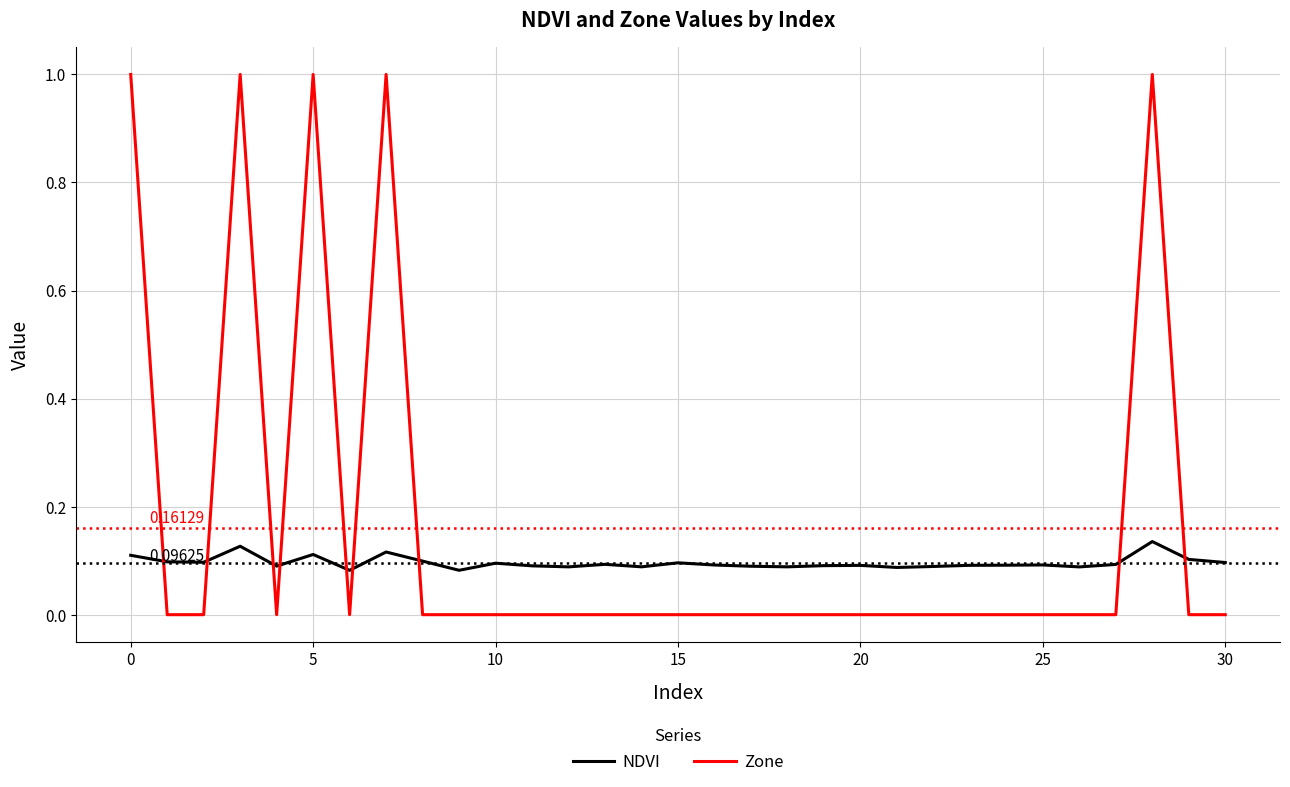

After their last crossing, which series has the higher values: NDVI or Zone?

NDVI